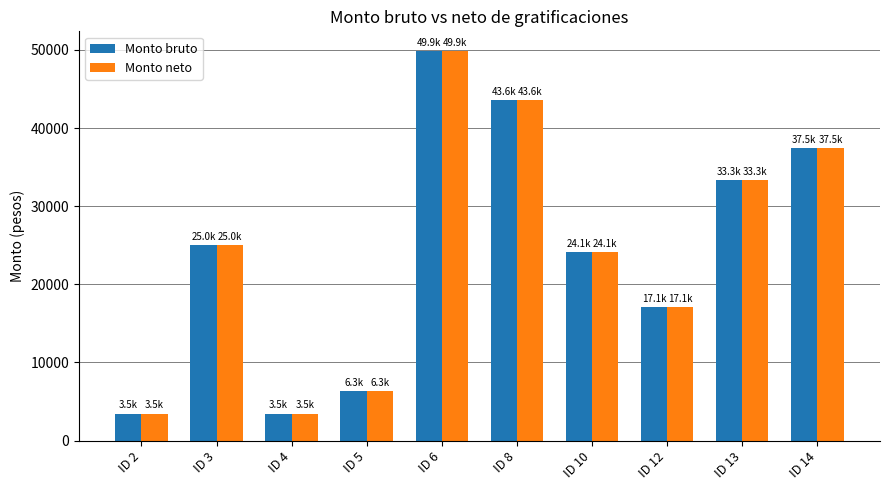

What is the difference between the Monto neto values at ID 3 and ID 10?

932.9